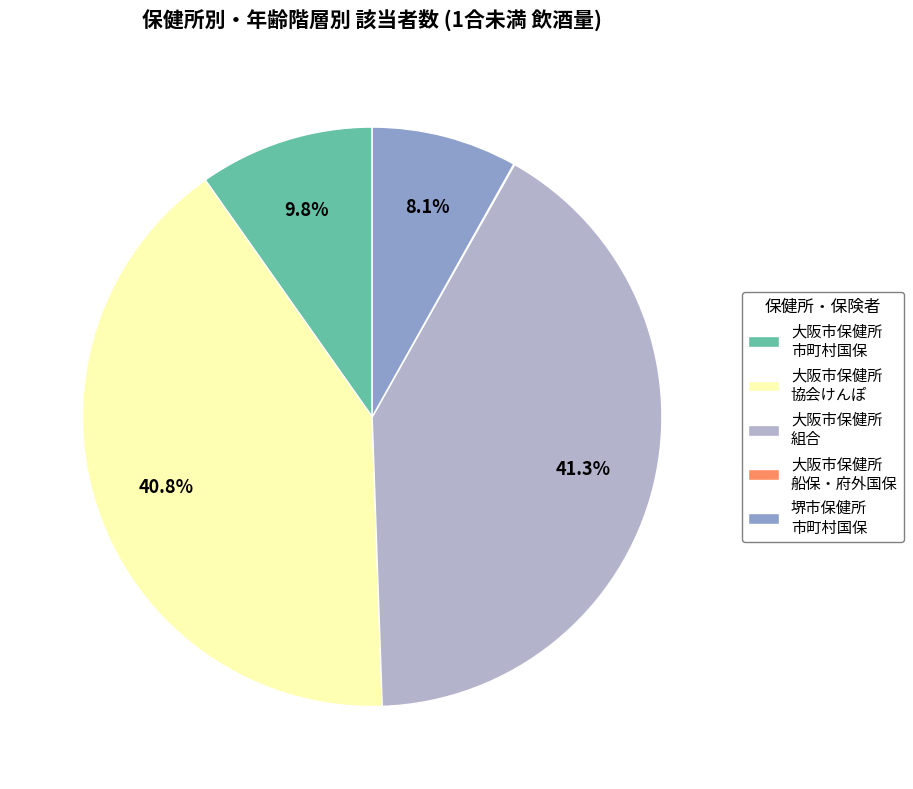

Does 大阪市保健所 市町村国保 account for over 50% of the chart?

No